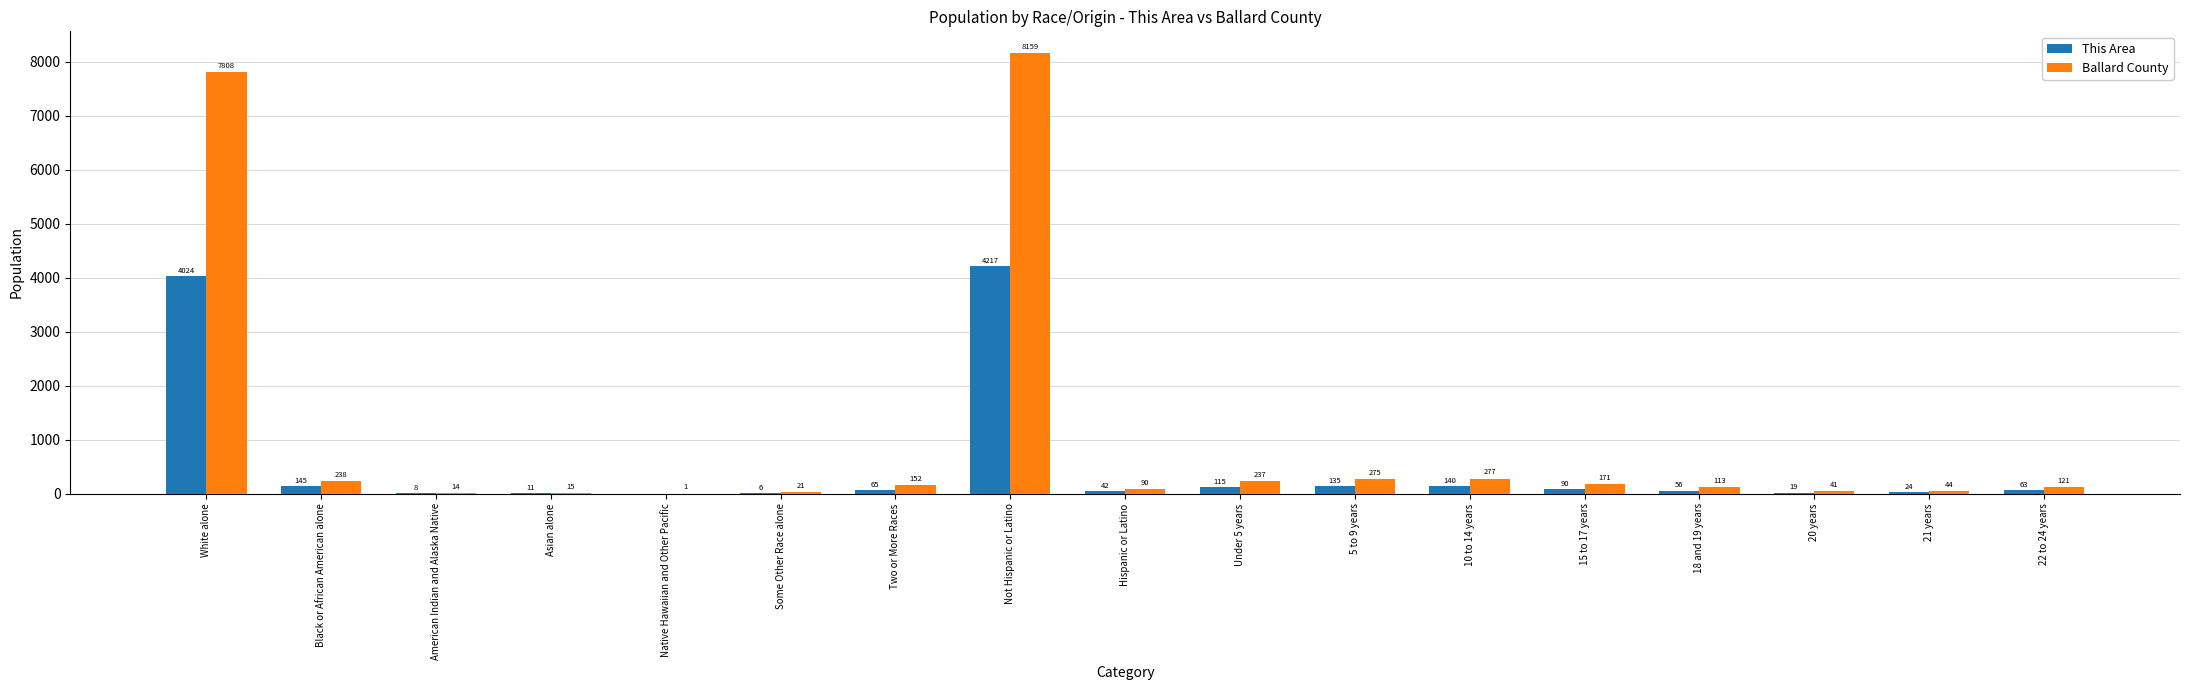

Does the chart contain stacked bars?

No